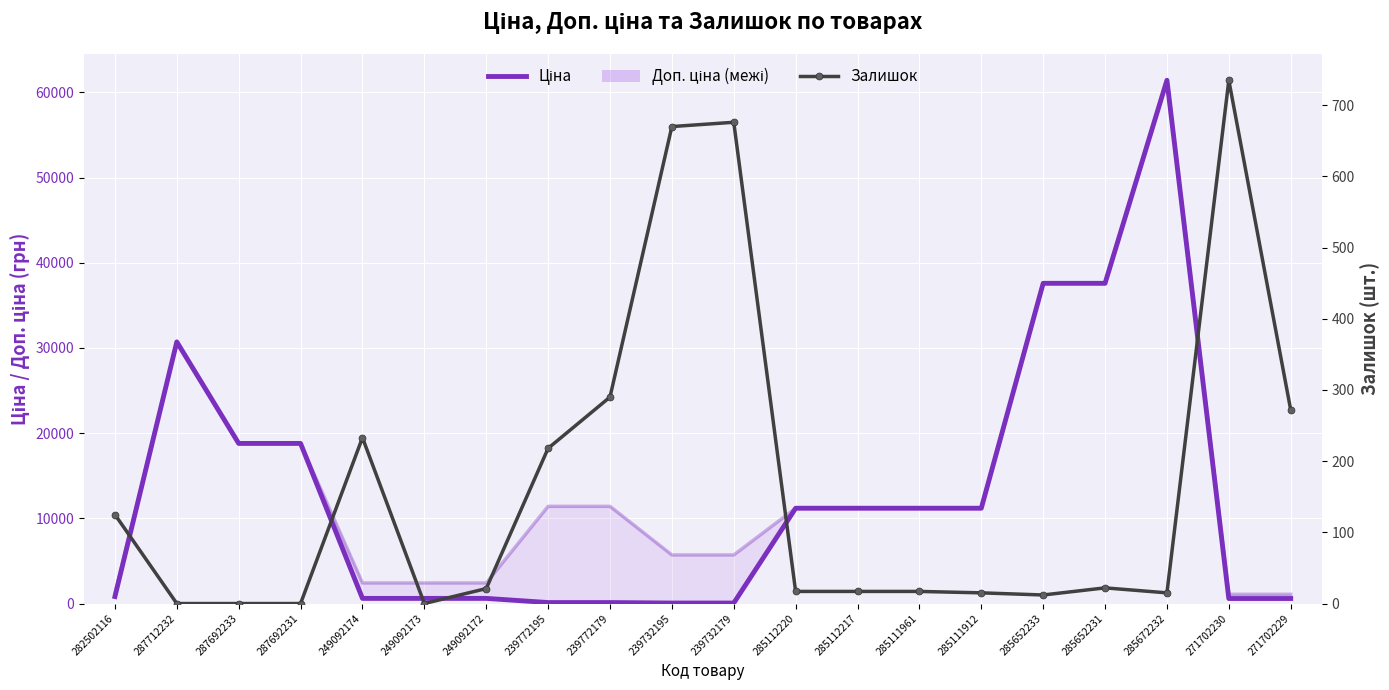

The Залишок series shows 21.4 at 285652233. True or false?

False